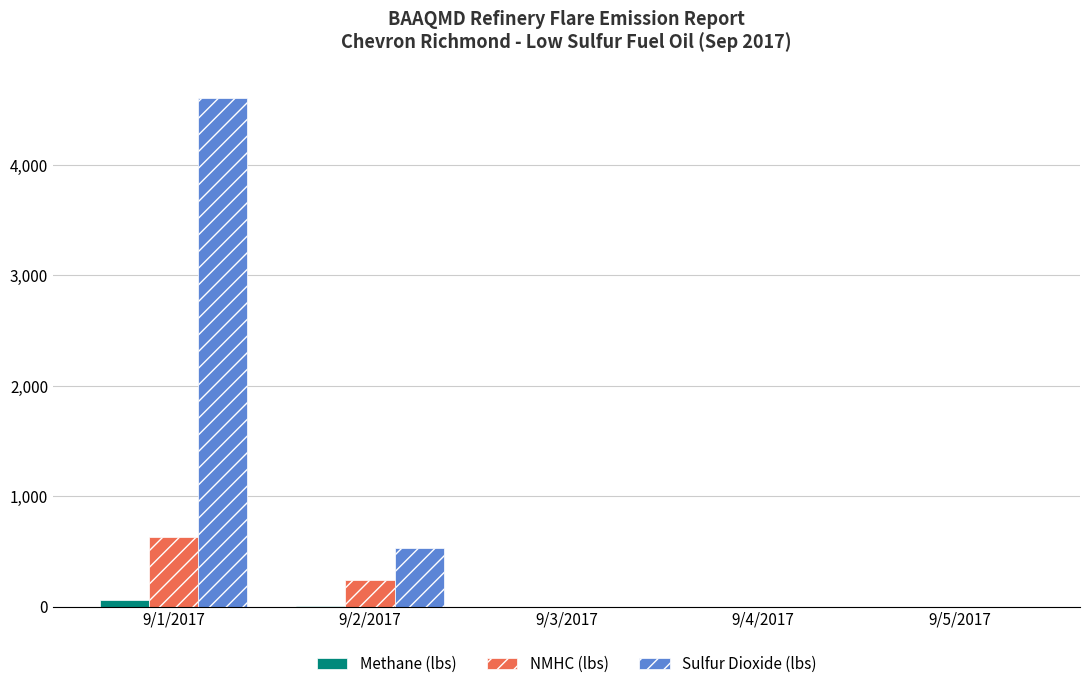

Which label corresponds to the largest value in the chart?

9/1/2017